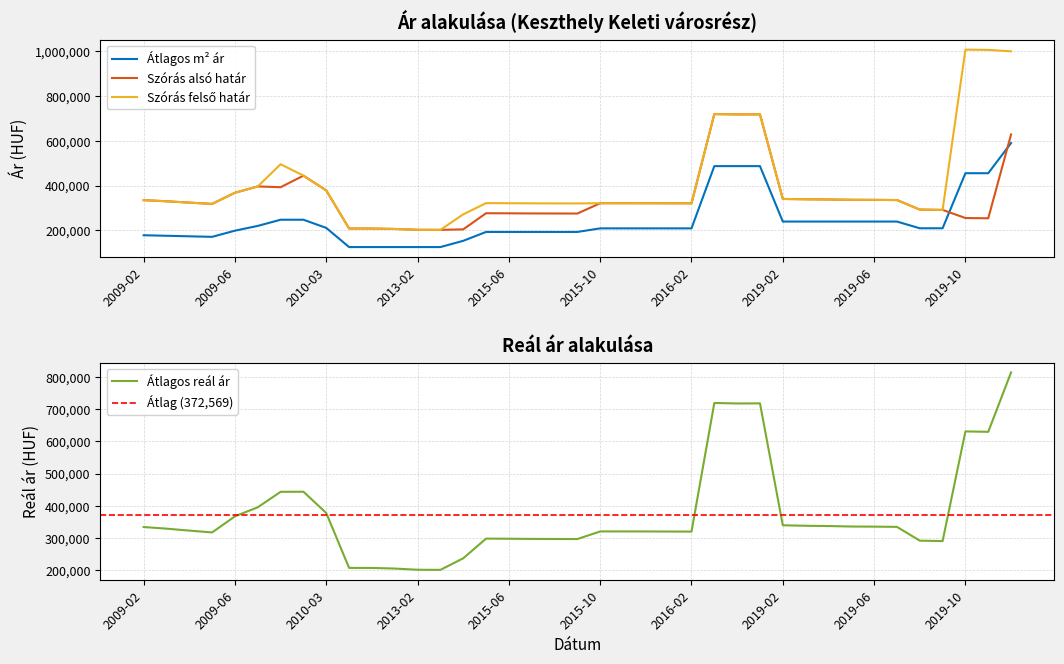

What is the sum of all Atlagos real ar values?

14530216